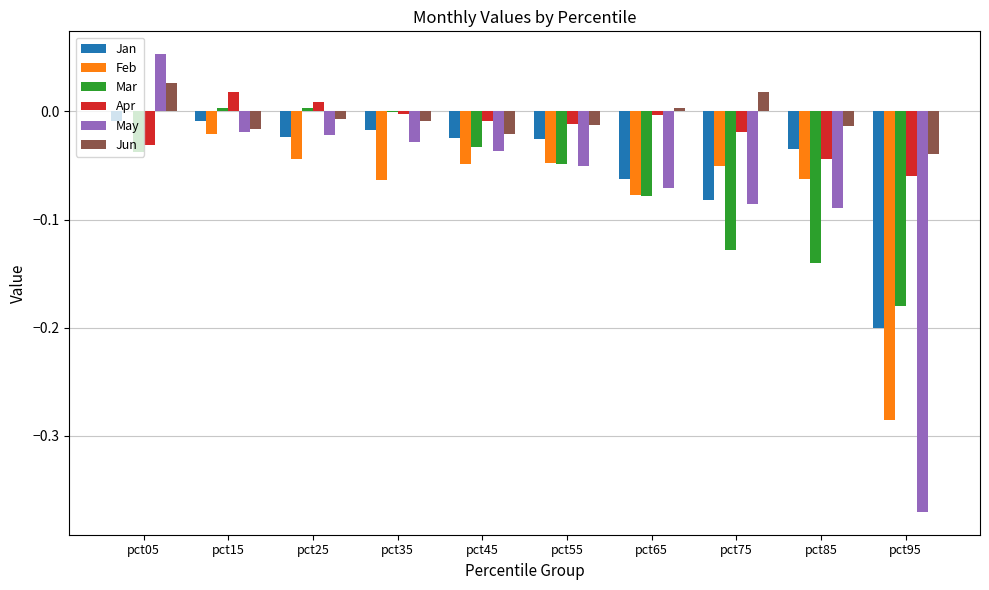

The value of Apr at pct55 is -0.0. True or false?

True